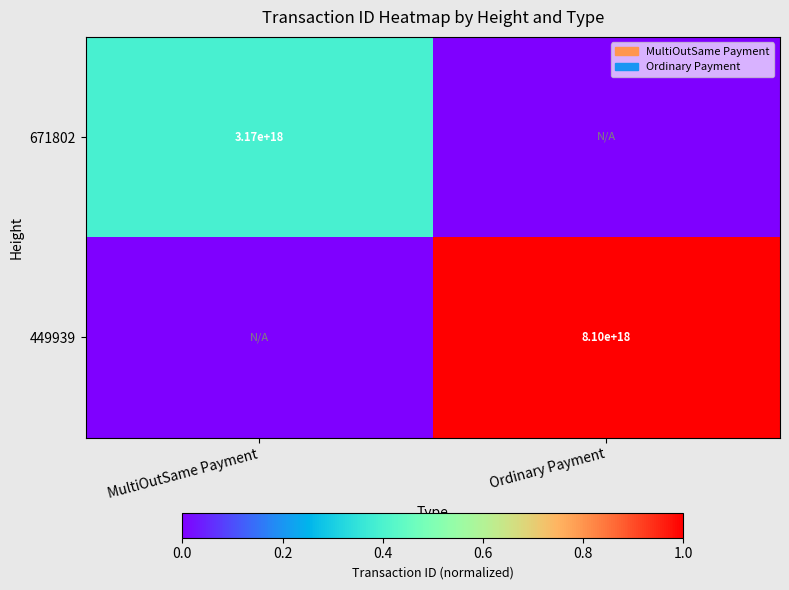

The value of 449939 at Ordinary Payment is 4626858523928650752. True or false?

False